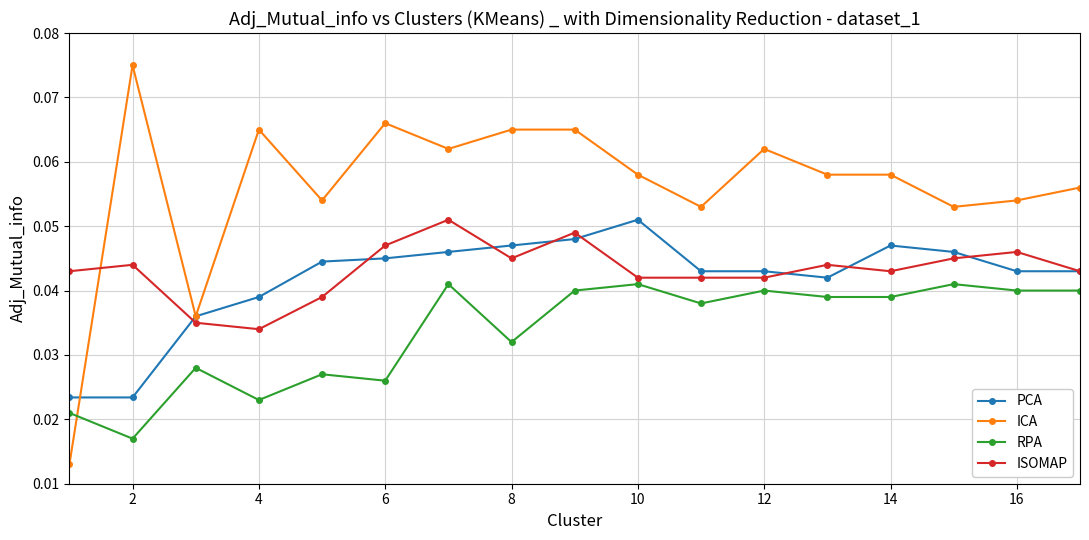

Which series has the largest total across all categories?

ICA